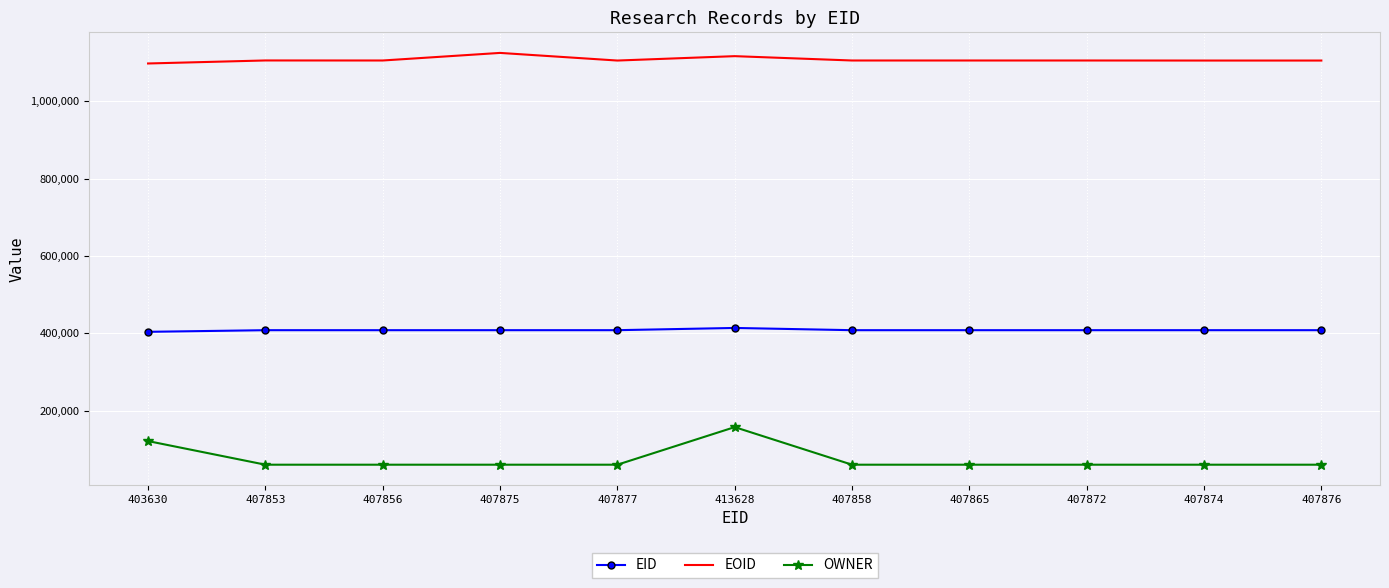

Rank the series at 407872 from highest to lowest value.

EOID, EID, OWNER